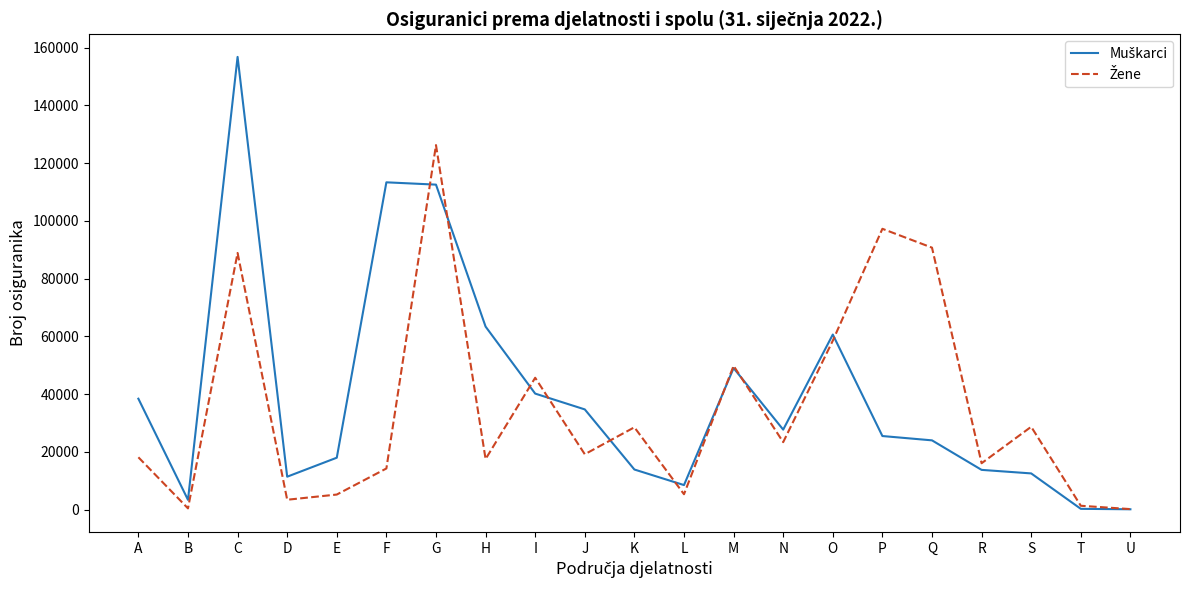

What is the spread (max minus min) of values at R?

2296